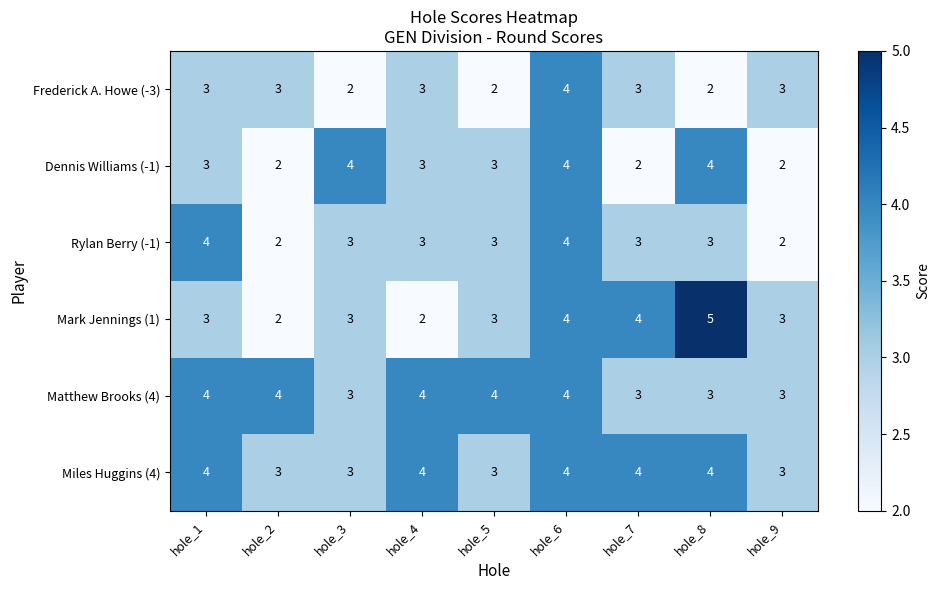

Which category has the highest value in the Mark Jennings (1) series?

hole_8